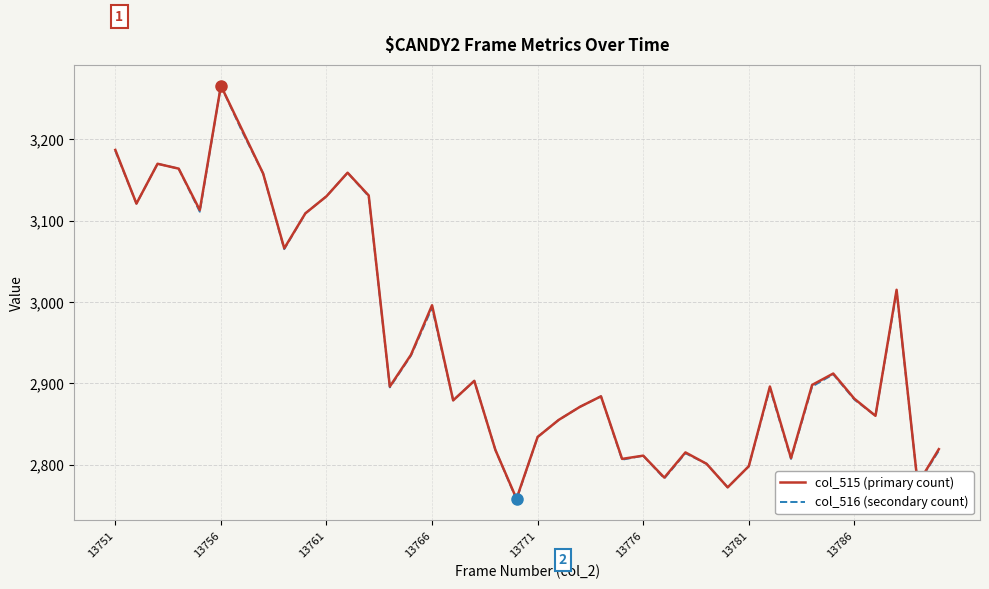

What is the minimum value for col_516 (secondary count)?

2757